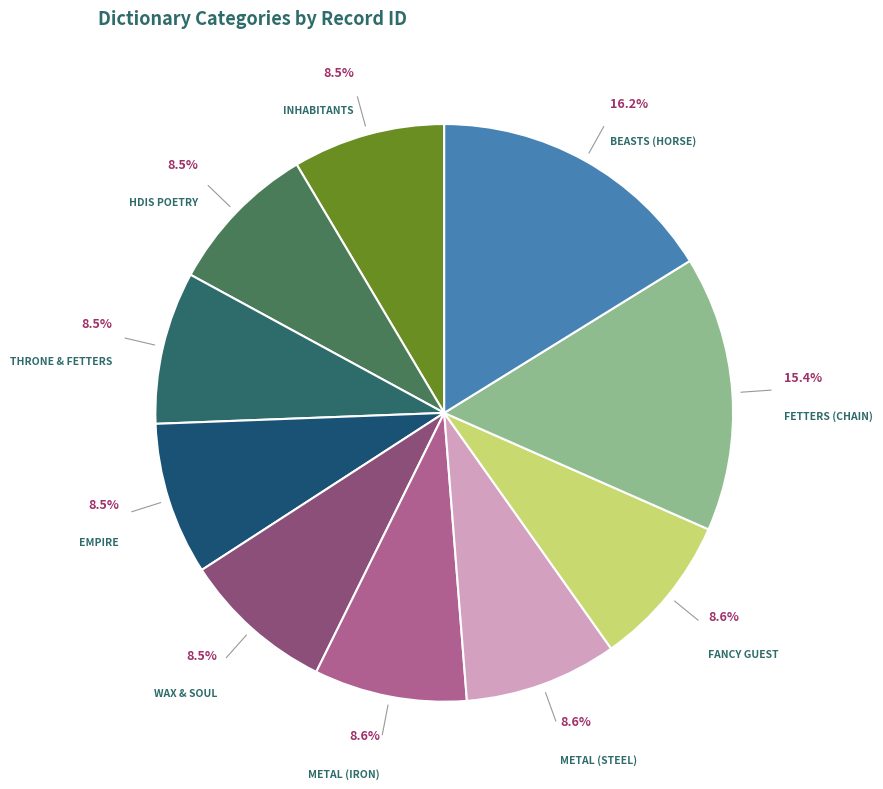

How many slices are in this pie chart?

10